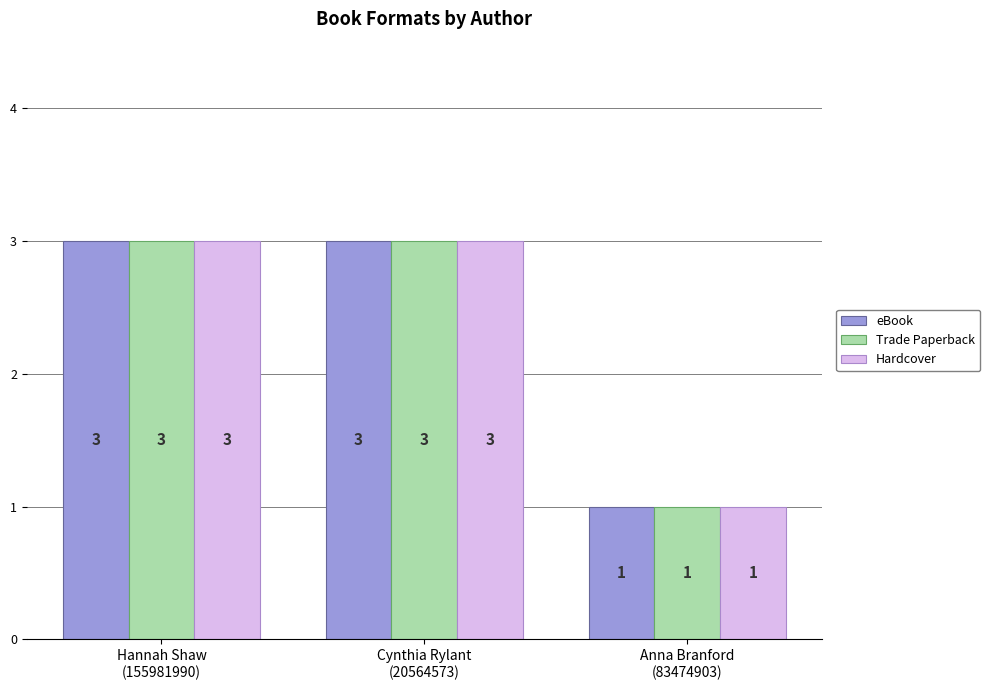

Are the bars horizontal?

No